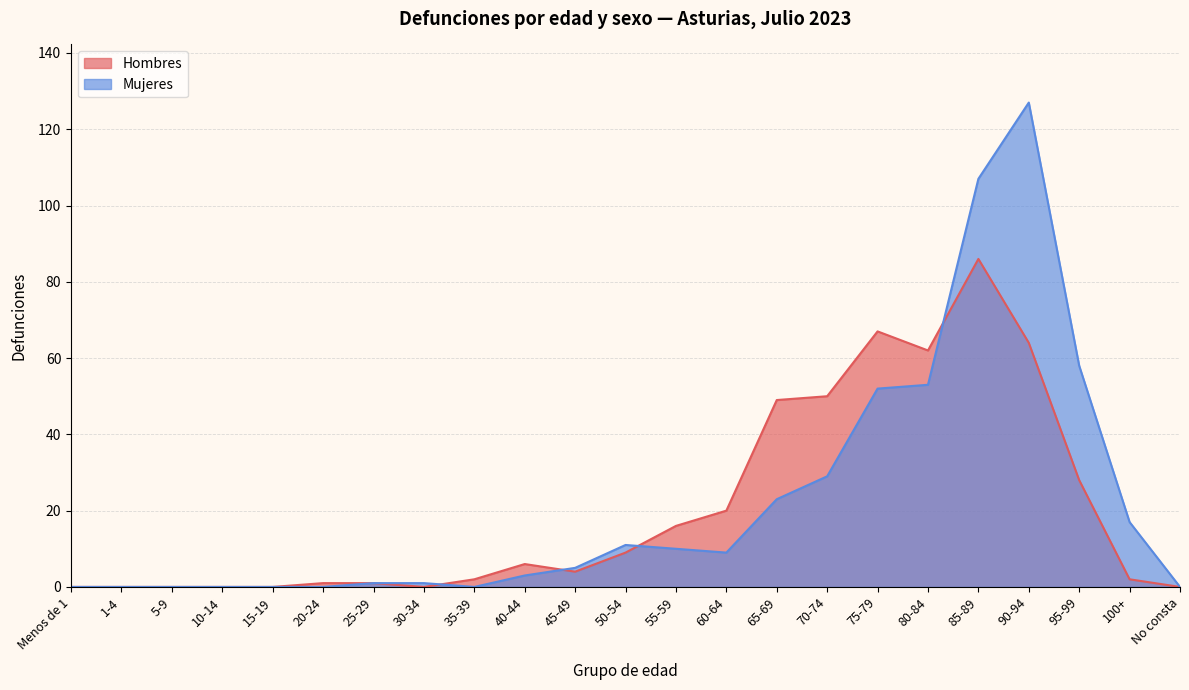

Rank the series at 100+ from lowest to highest value.

Hombres, Mujeres